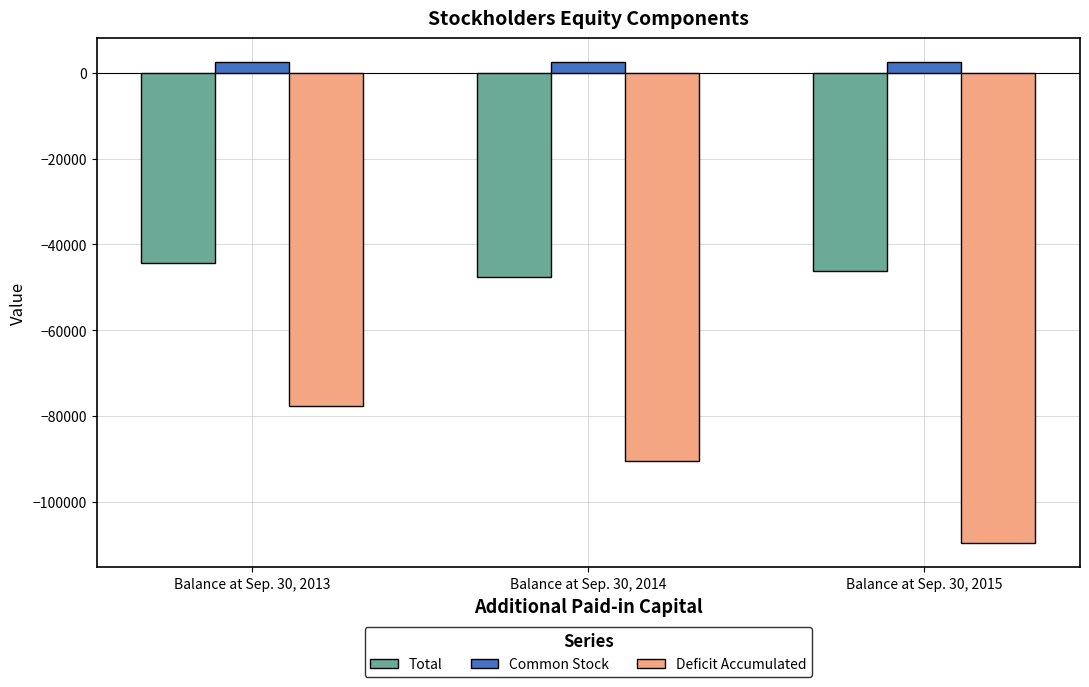

How many bars are there in total?

9